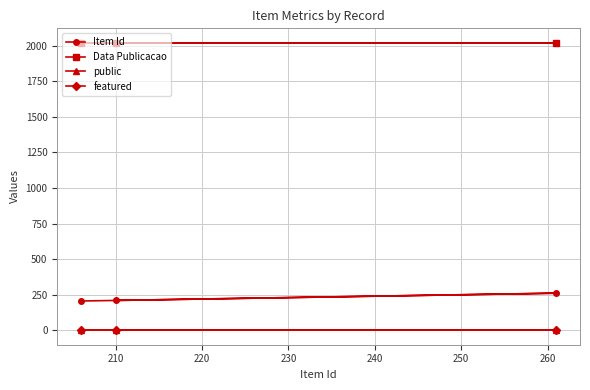

Which series has the largest total across all categories?

Data Publicacao